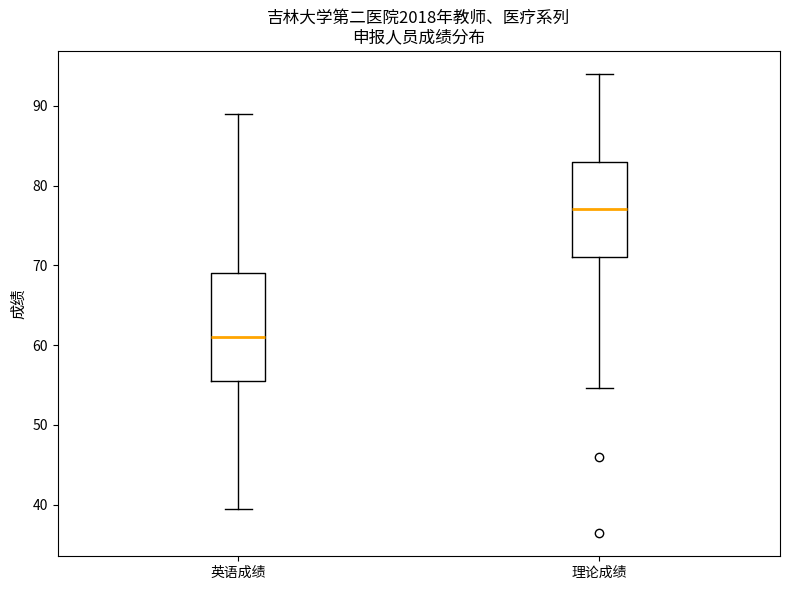

Where does the lower whisker of the box for 理论成绩 end on the y-axis? The values are not printed on the chart, so give them approximately, as read against the axis.

55